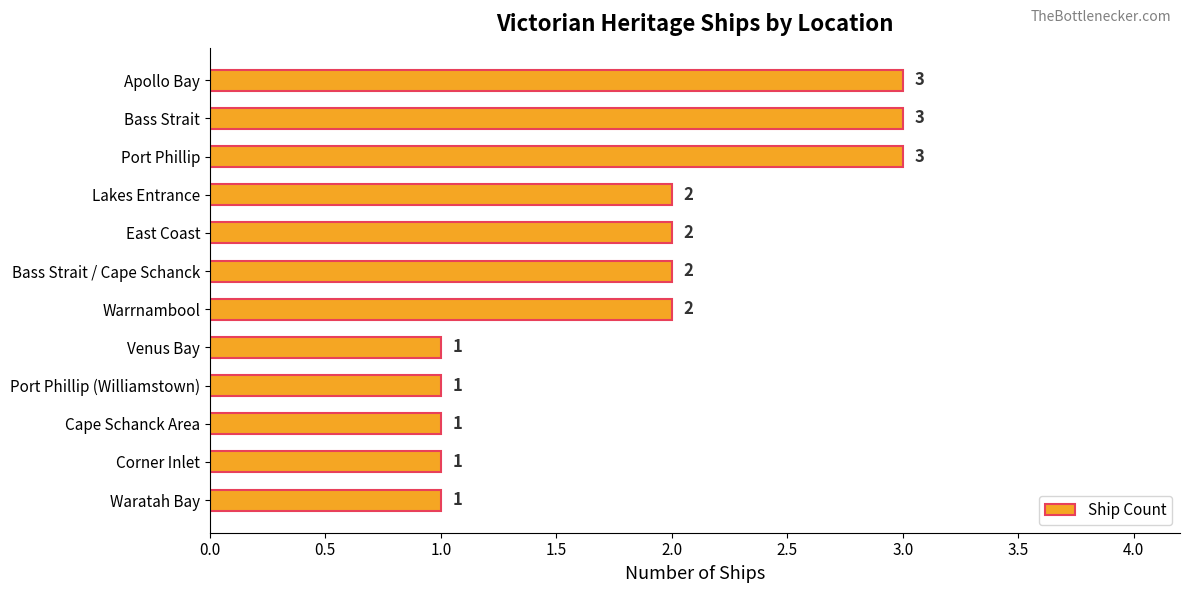

What position from the bottom is Cape Schanck Area?

3